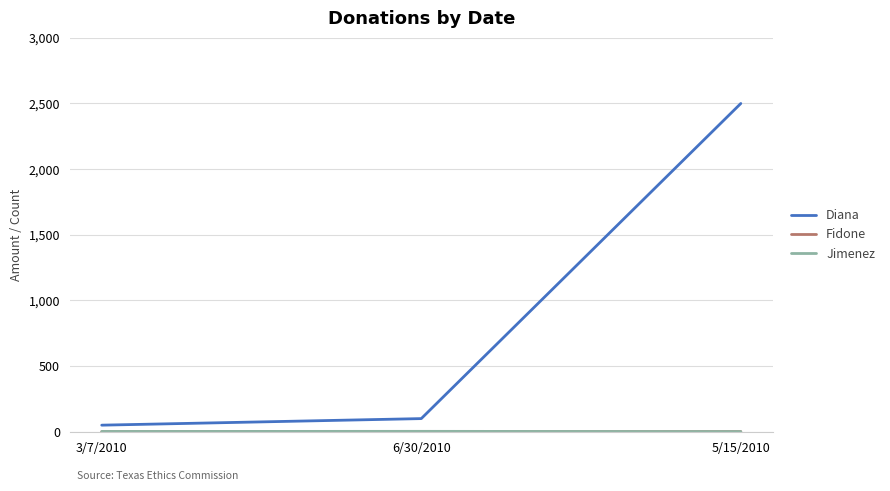

Between 3/7/2010 and 5/15/2010, which series saw the biggest shift?

Diana